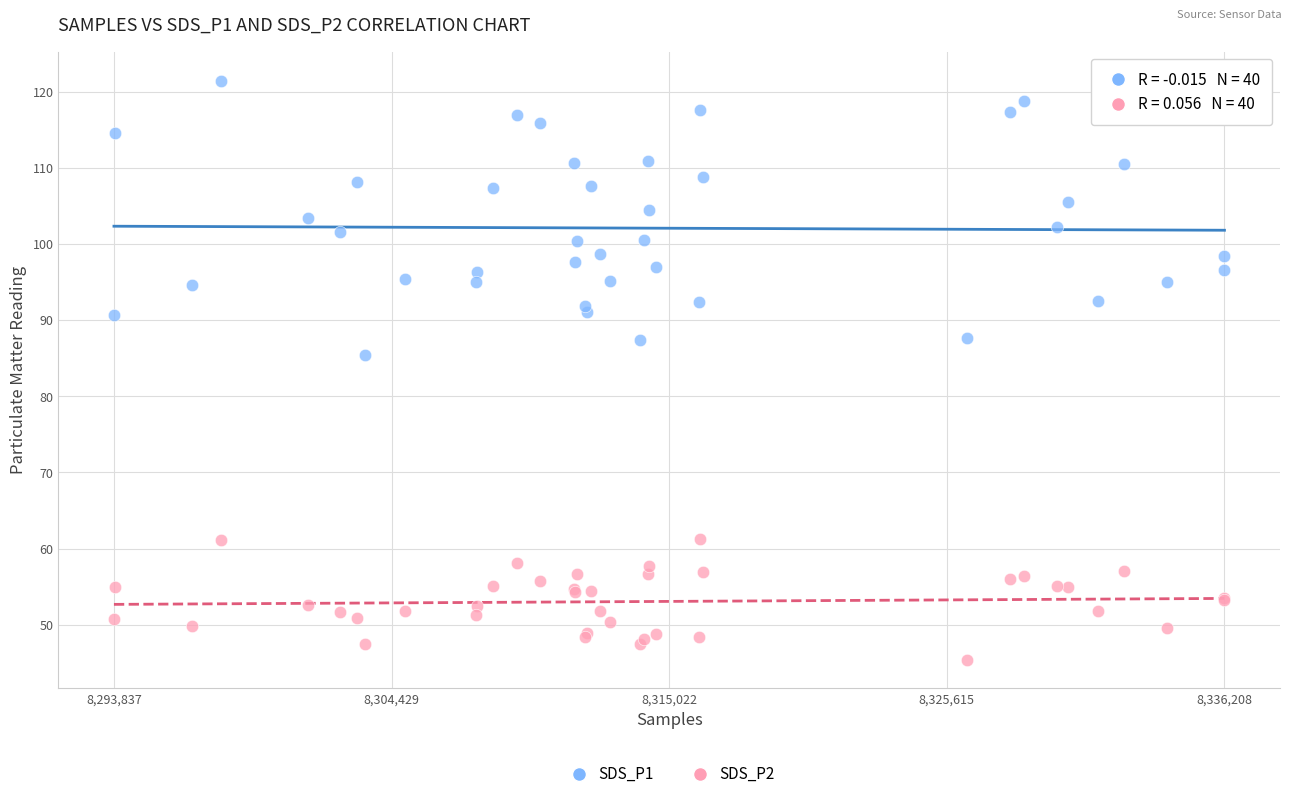

Which series reaches the maximum Y coordinate?

SDS_P1